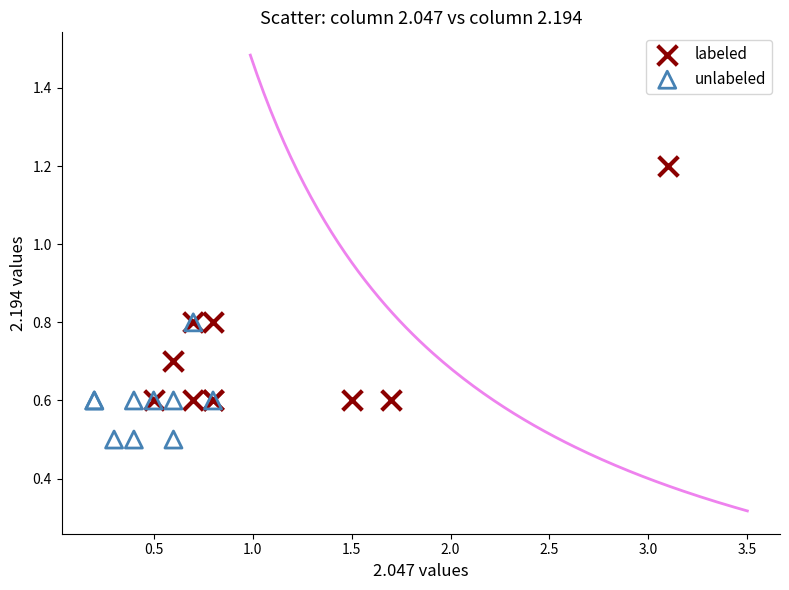

Which series contains the highest Y value?

labeled